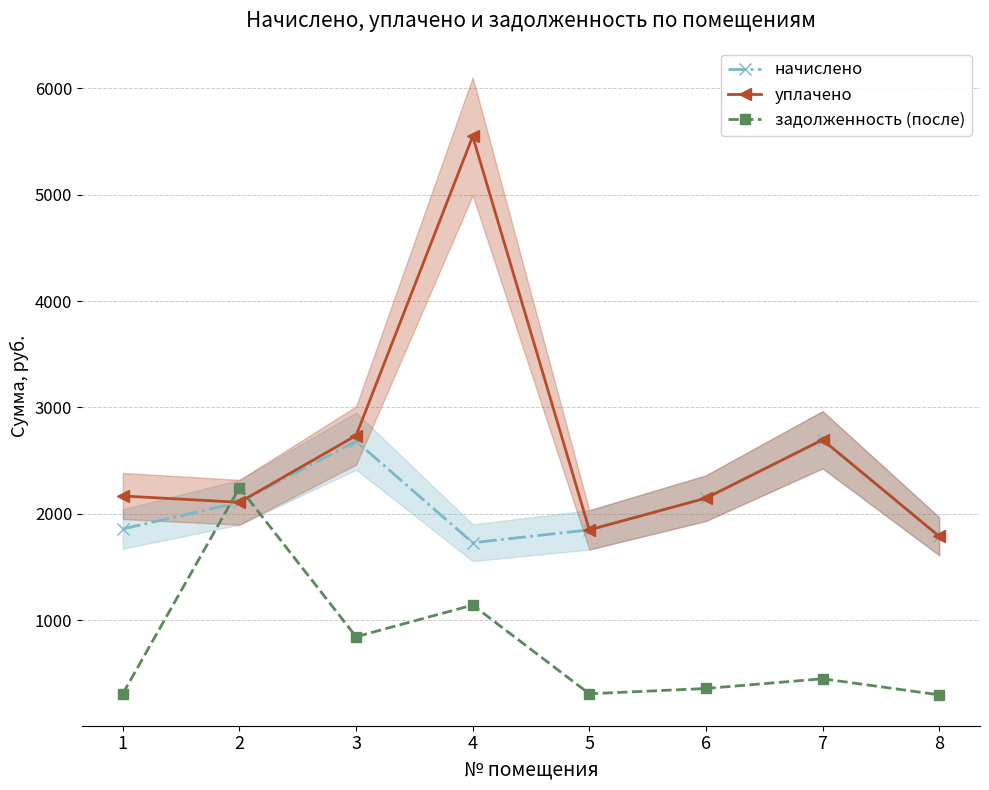

Reading left to right, transcribe all the data shown in this chart.

начислено: 1=1857.6	2=2108.2	3=2682.7	4=1728.0	5=1849.0	6=2147.0	7=2695.7	8=1788.5
уплачено: 1=2167.2	2=2108.0	3=2735.6	4=5548.0	5=1849.0	6=2147.0	7=2695.7	8=1788.5
задолженность (после): 1=309.6	2=2246.3	3=844.4	4=1141.8	5=308.2	6=357.8	7=449.3	8=298.1